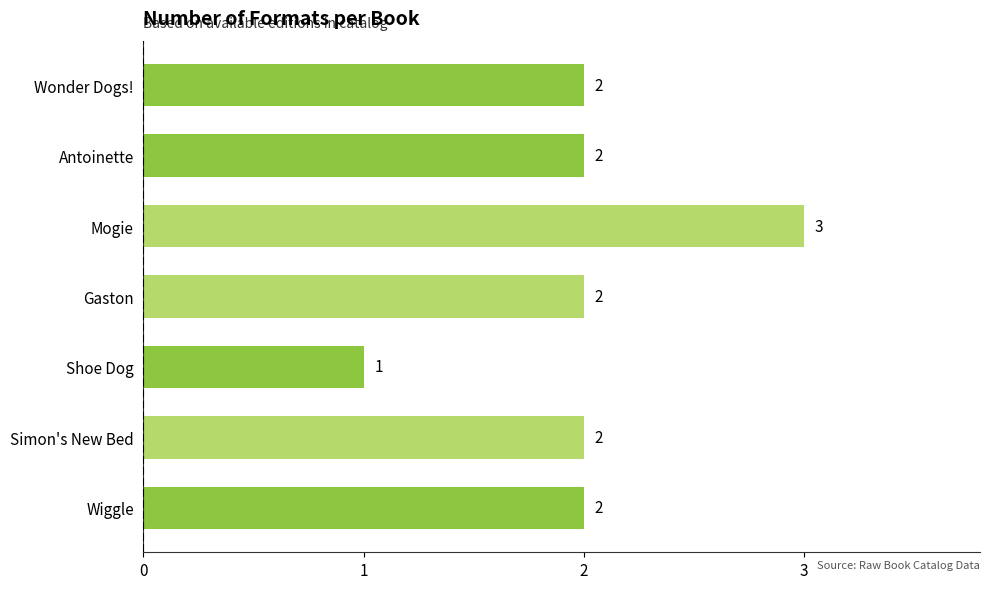

Approximately how many times larger is the value at Mogie compared to Wiggle?

1.5